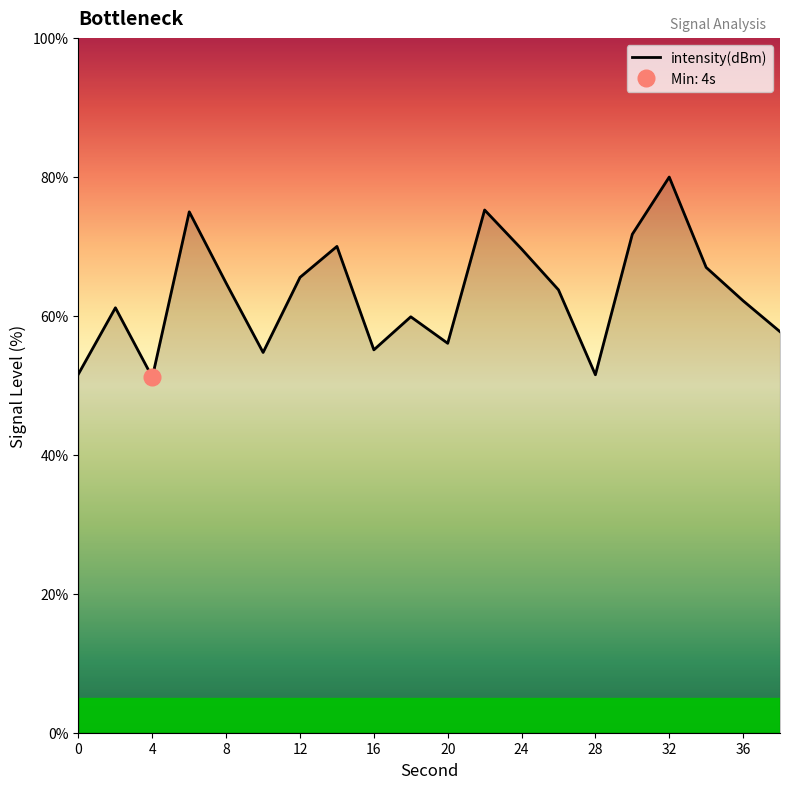

What value does the data have at 18?

59.9